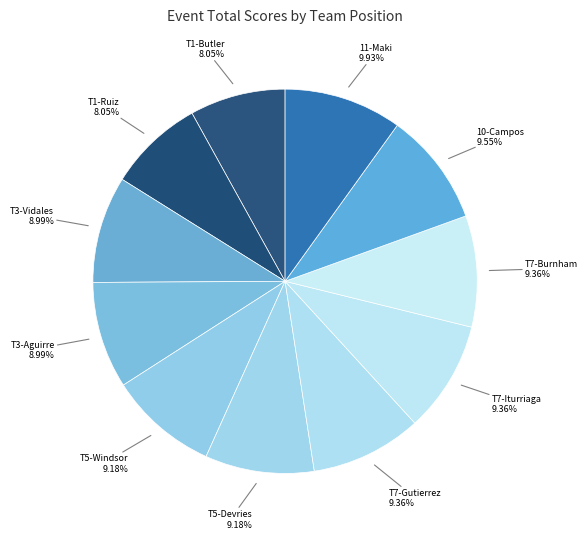

How many slices are in this pie chart?

11